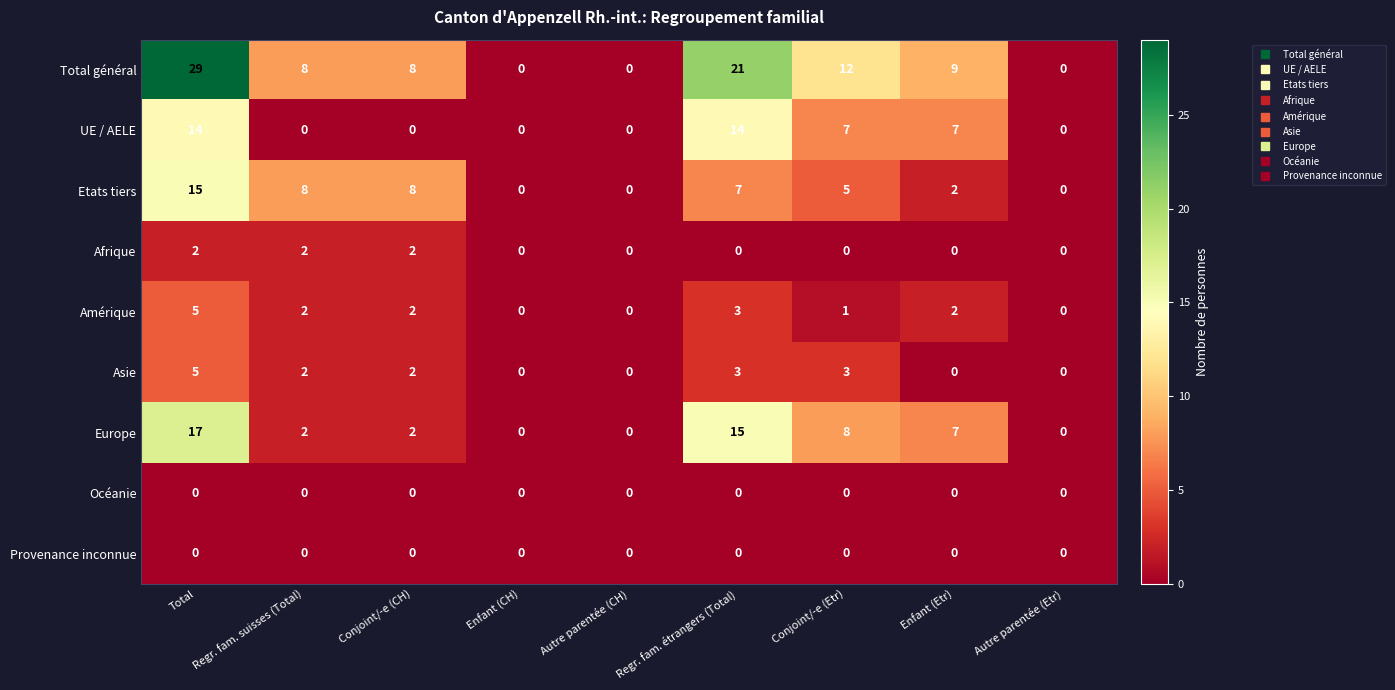

Which series has the widest spread of values?

Total général